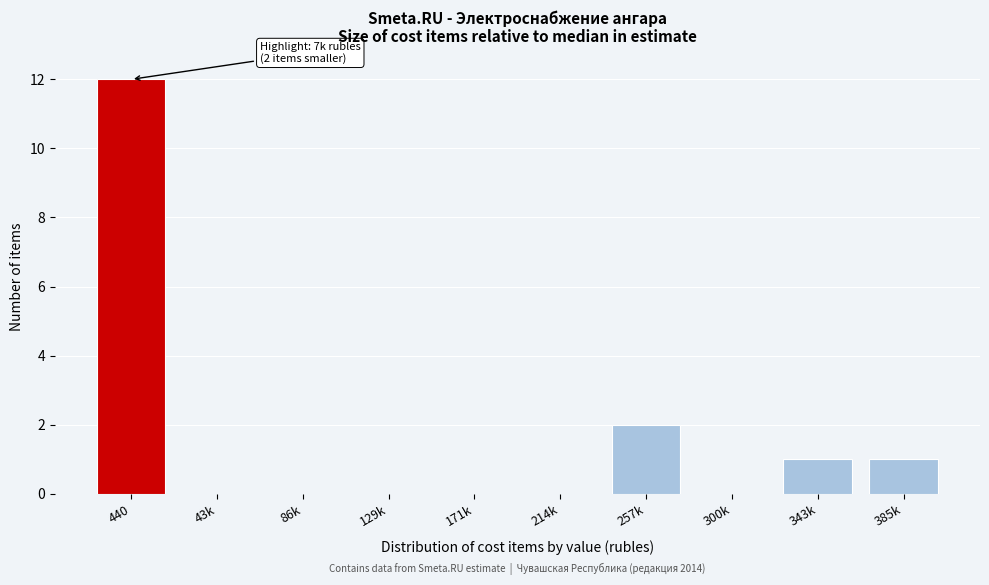

Reading right to left, what are all the values shown in this chart?

385k=1	343k=1	300k=0	257k=2	214k=0	171k=0	129k=0	86k=0	43k=0	440=12